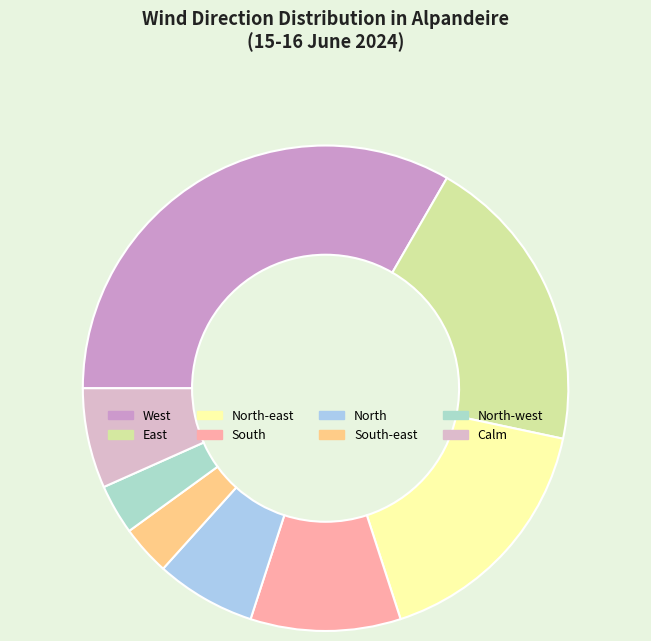

Does any single category account for the majority?

No